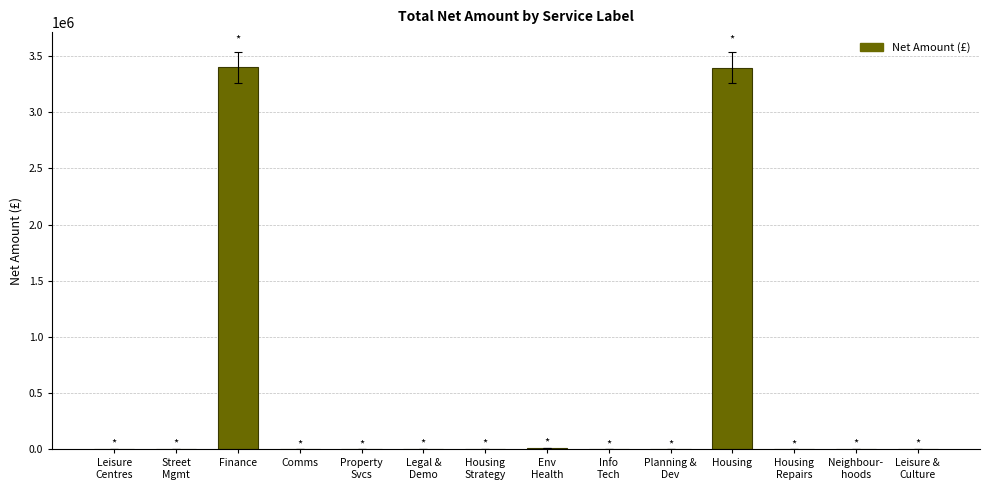

What is the change in value from Finance to Env
Health?

-3383708.5